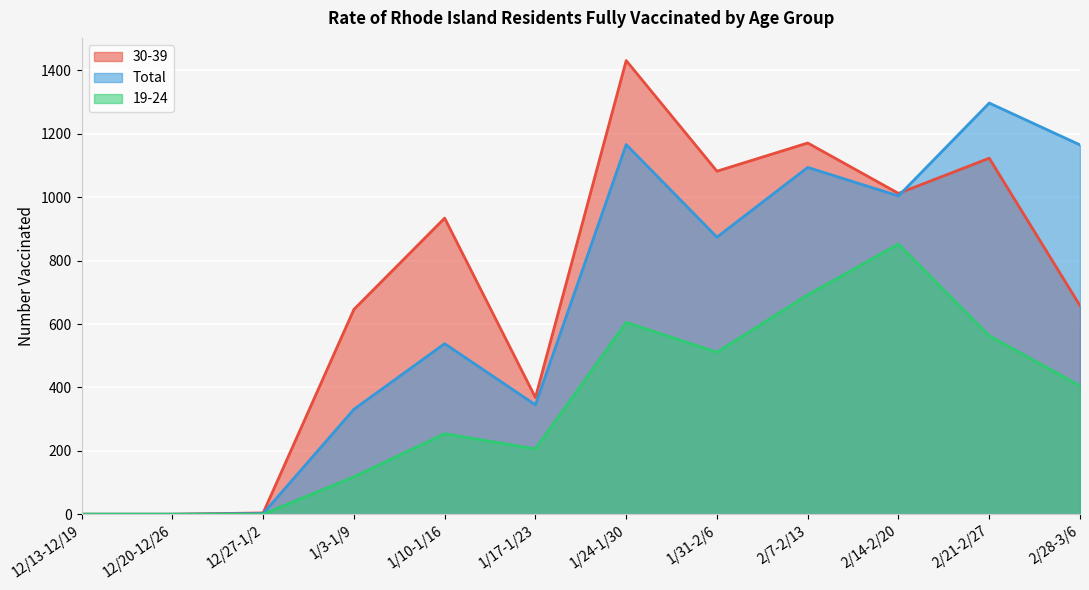

How many data points in 19-24 are above 405?

5